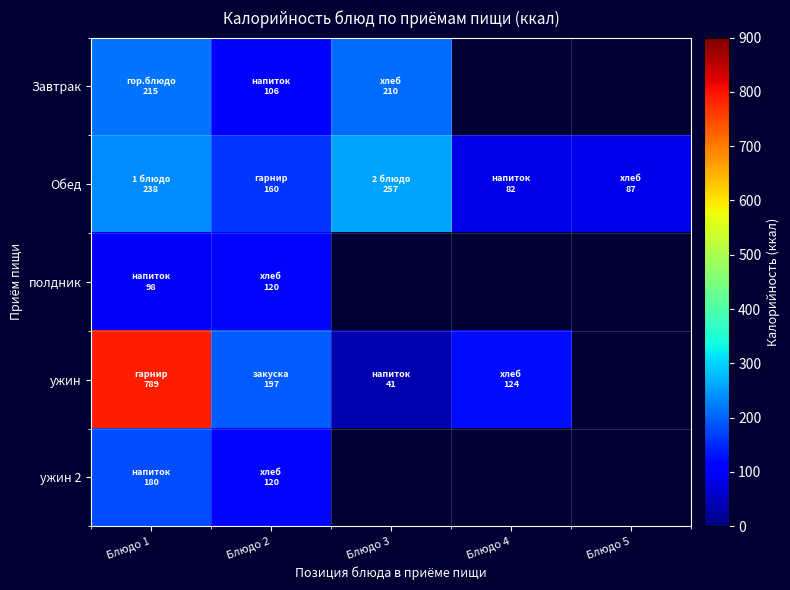

Where is полдник nearest to the value 108?

Блюдо 1